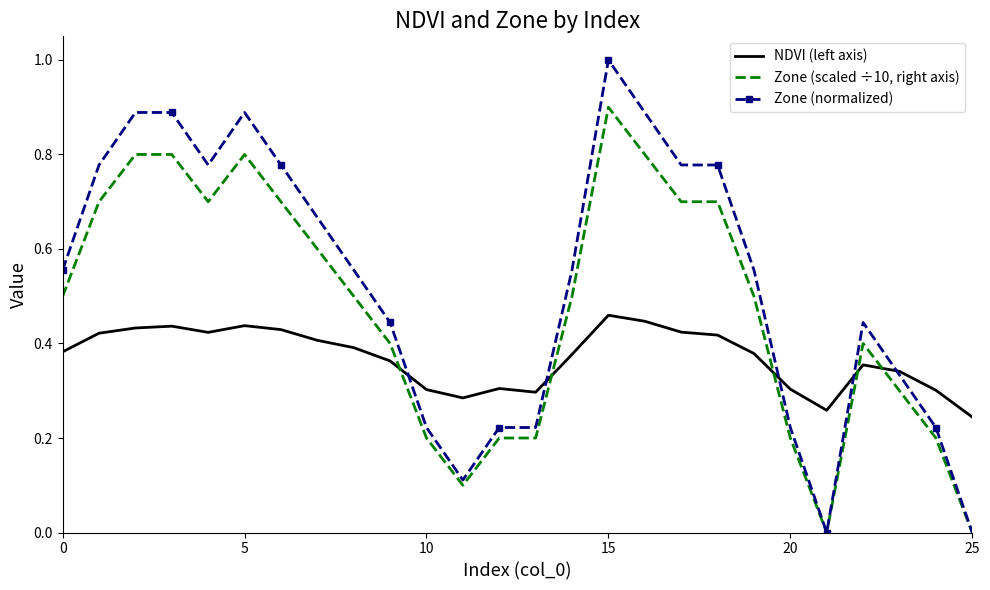

How many intersections are there between NDVI (left axis) and Zone (scaled ÷10, right axis)?

5